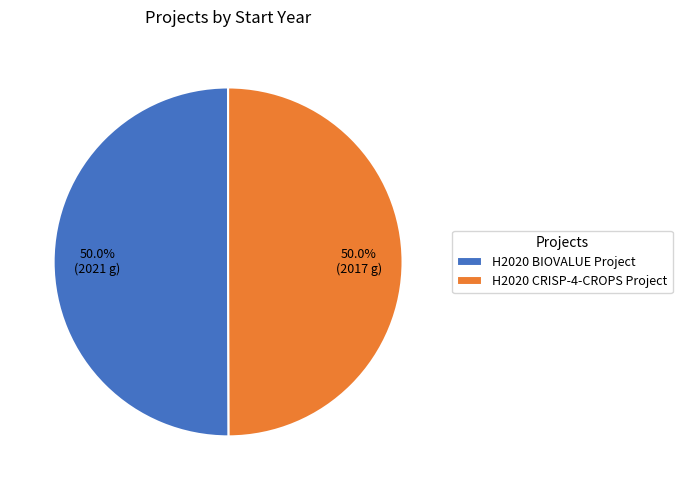

To the nearest percent, what portion does H2020 CRISP-4-CROPS Project represent?

50%